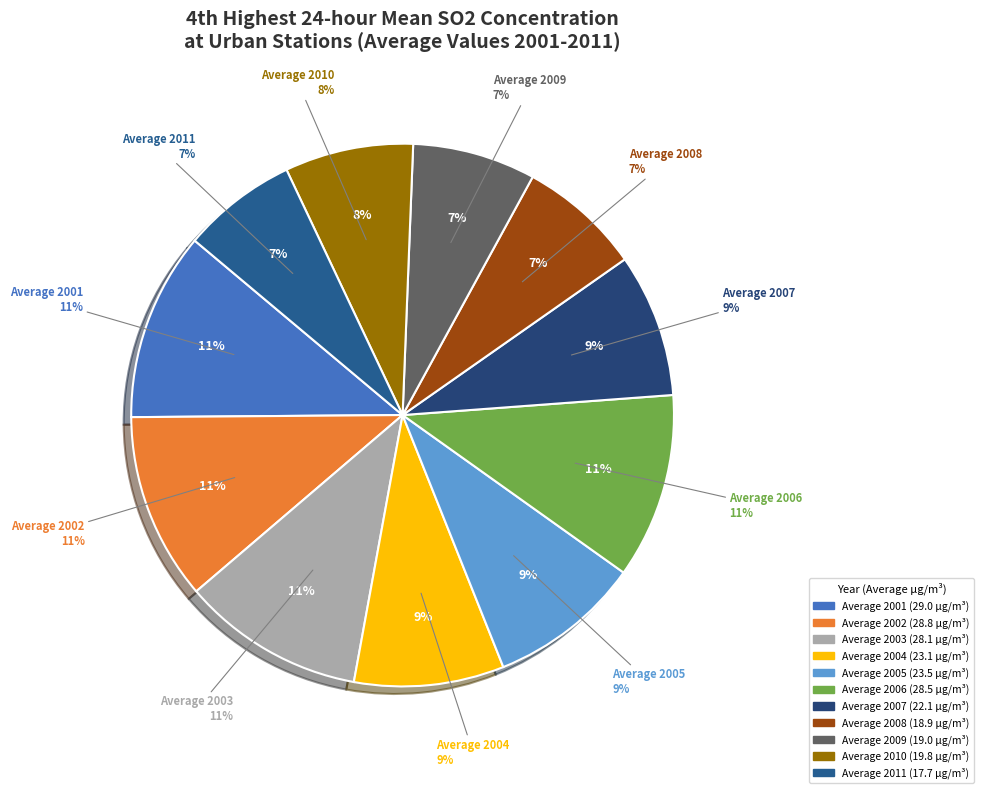

Which has a higher value, Average 2003 or Average 2007?

Average 2003